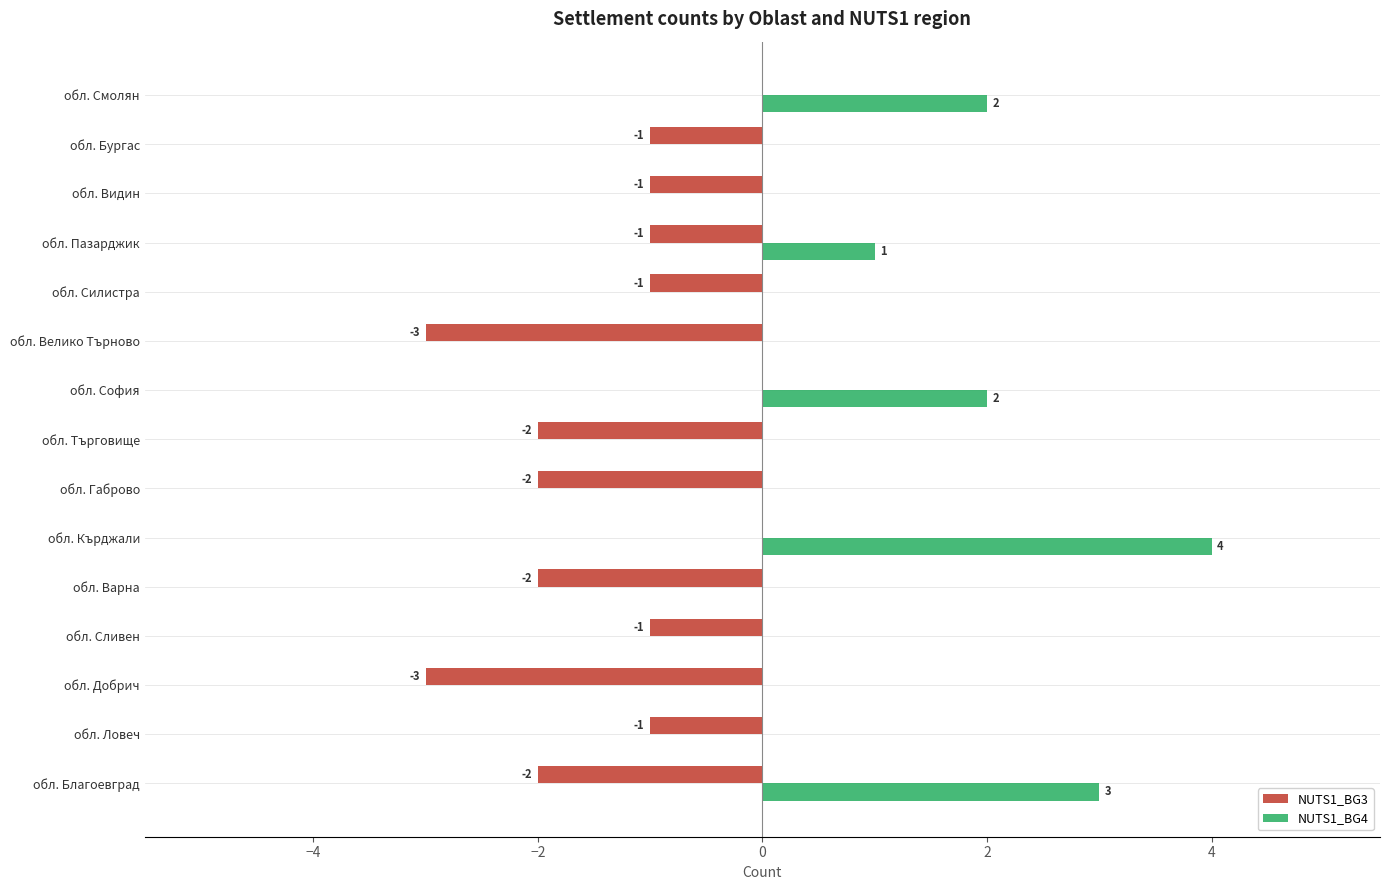

What is the maximum value shown in the chart?

4